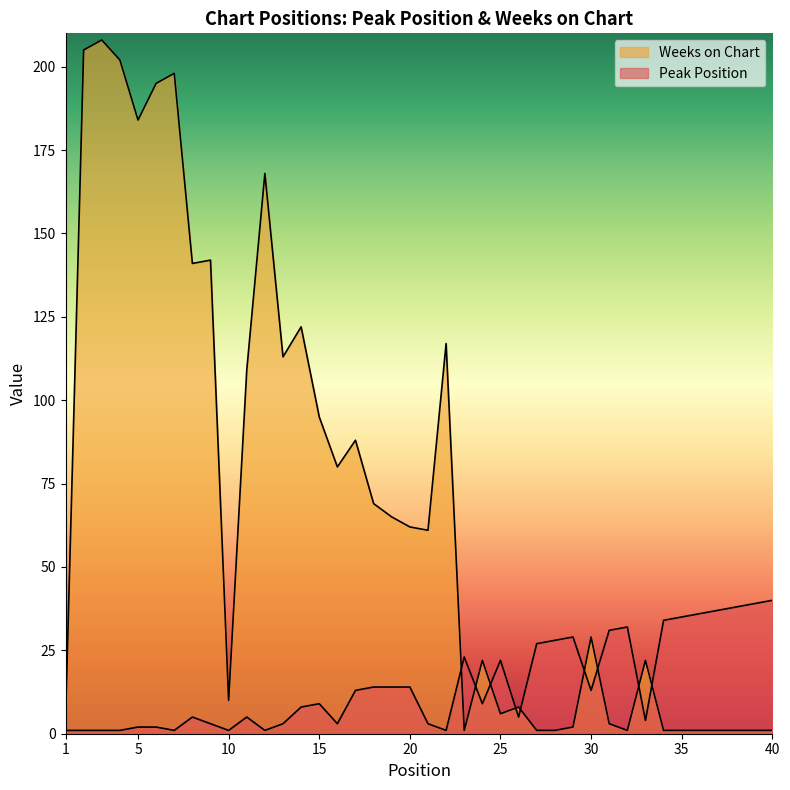

Where is the first local maximum for Weeks on Chart?

3